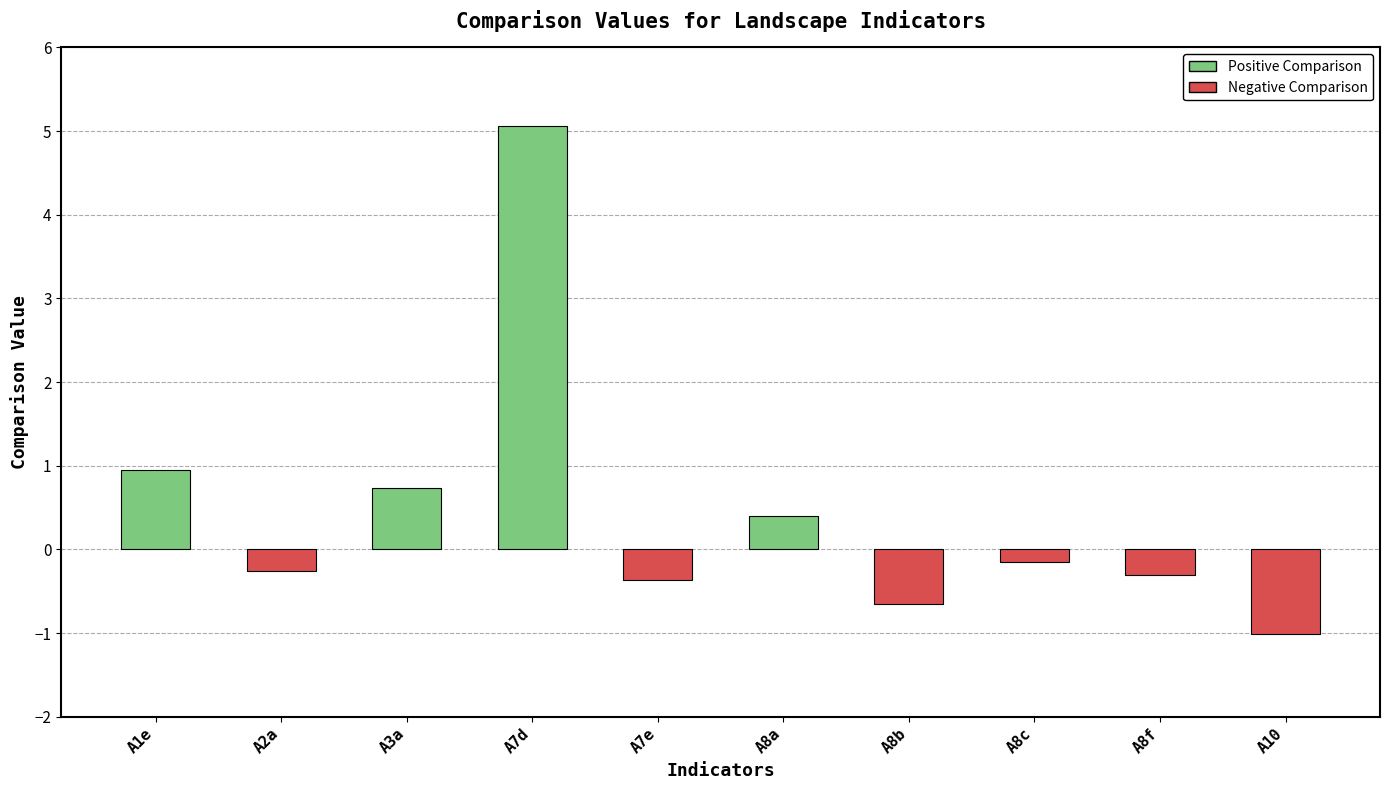

What is the change in value from A3a to A7d?

+4.3